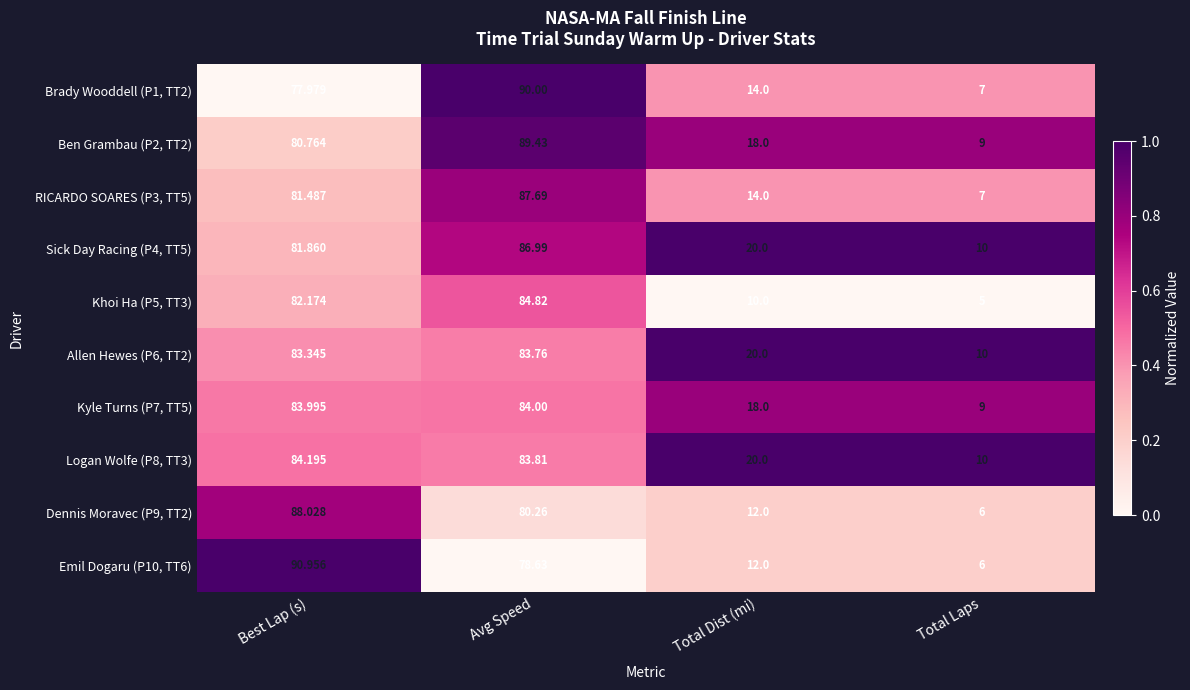

At which label does Dennis Moravec (P9, TT2) first exceed 80?

Best Lap (s)